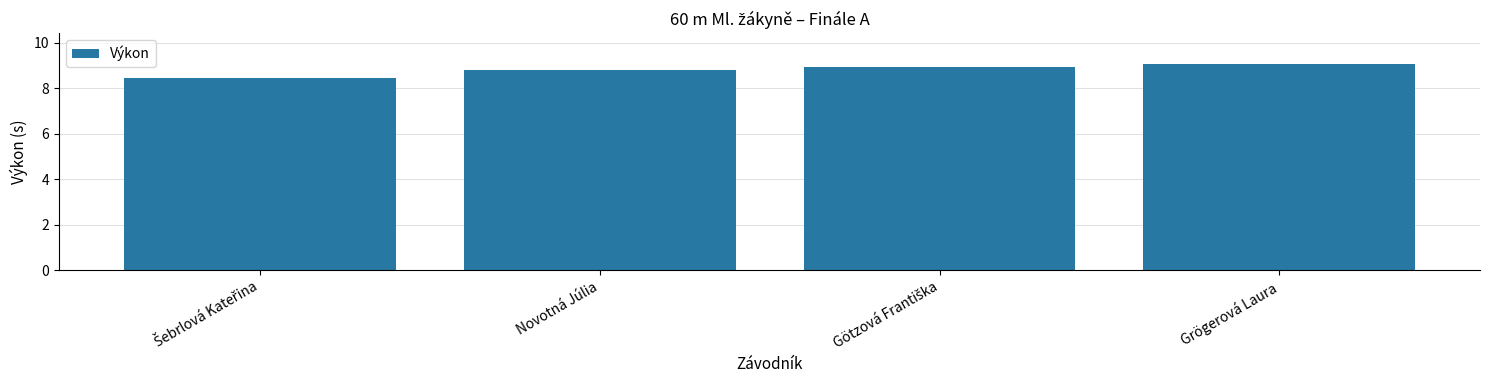

Does the chart contain stacked bars?

No